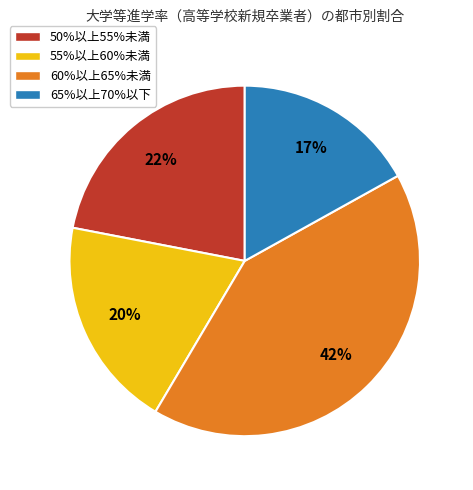

Which slice is the largest?

60%以上65%未満